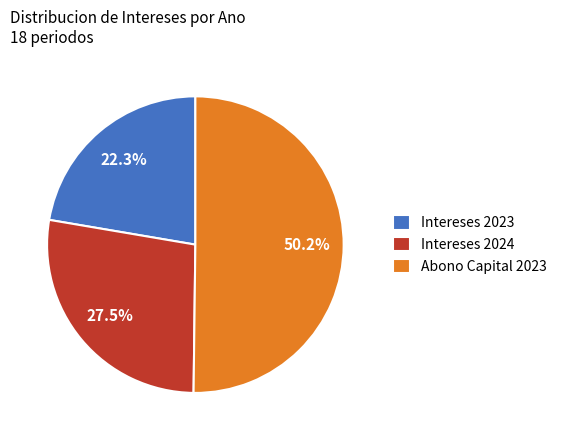

How many segments does this pie chart have?

3